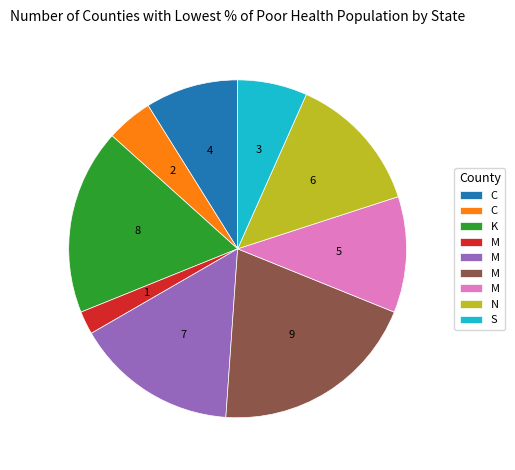

What is the ratio of the value at 6 to the value at 2?

3.0